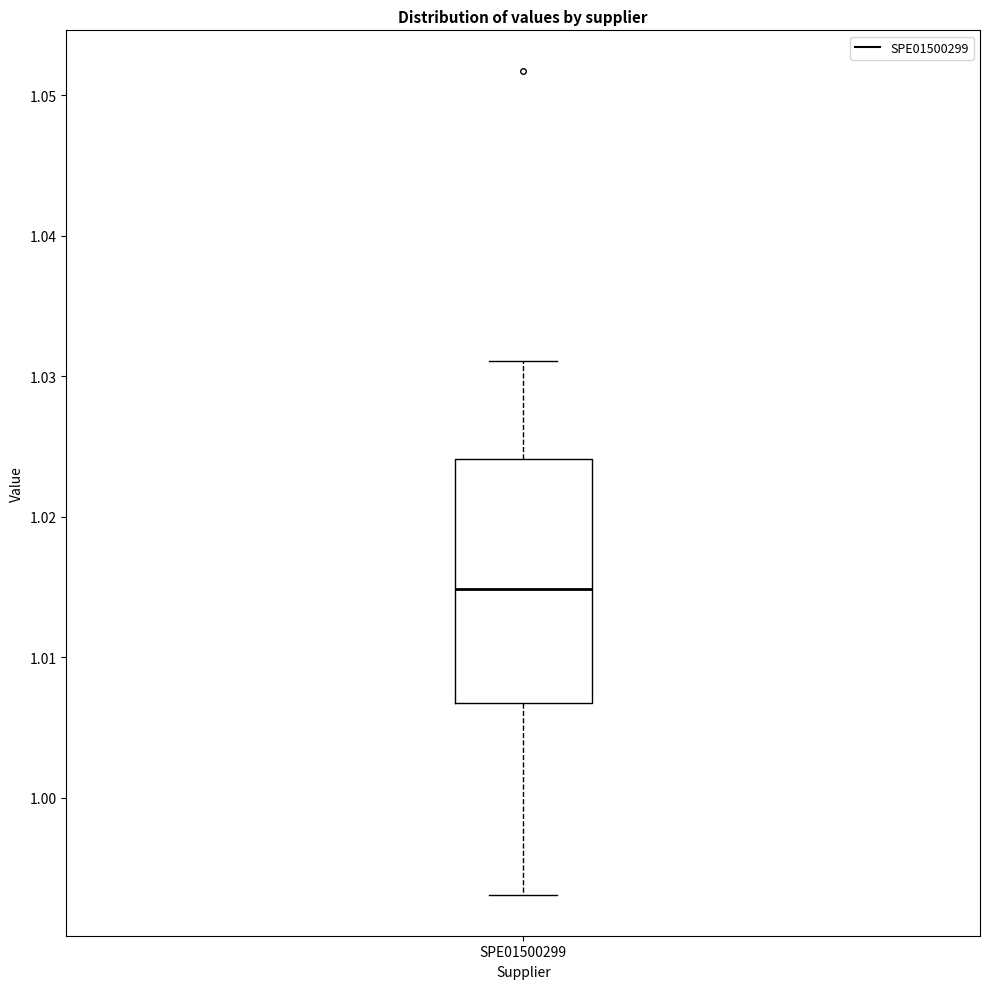

Read this box plot against the y-axis: the position of the median line, the range covered by the box, and the ends of both whiskers. The values are not printed on the chart, so give them approximately, as read against the axis.

median 1.015, box 1.007 to 1.024, whiskers 0.993 to 1.031